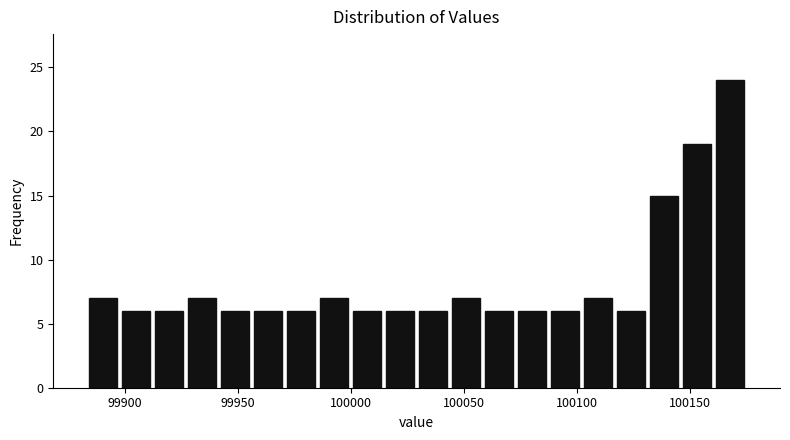

Around what value on the x-axis is the tallest bar? Give the approximate position of its centre, as read against the axis.

100170